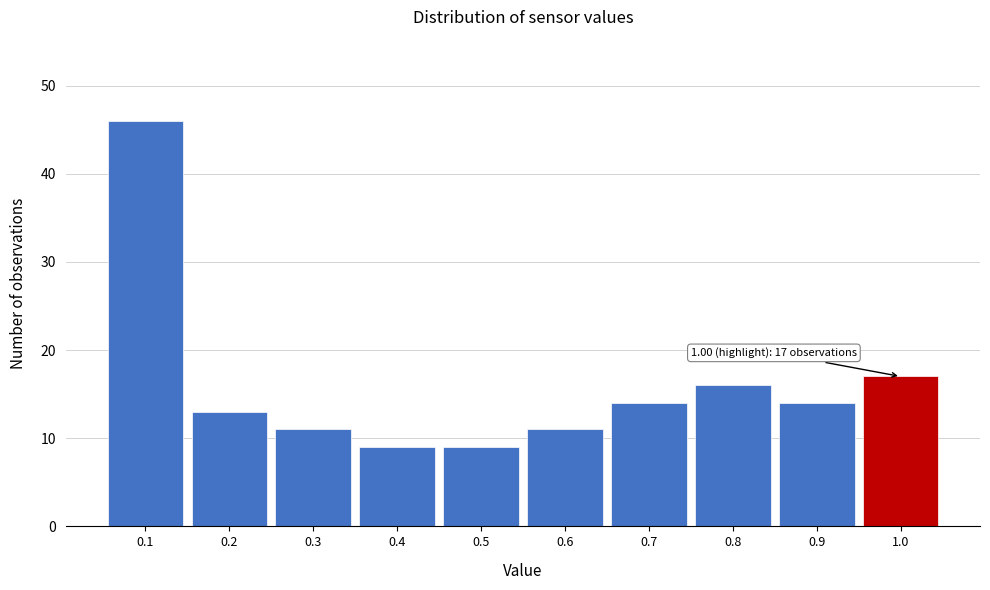

Which range on the x-axis has the tallest bar?

0.05 to 0.15